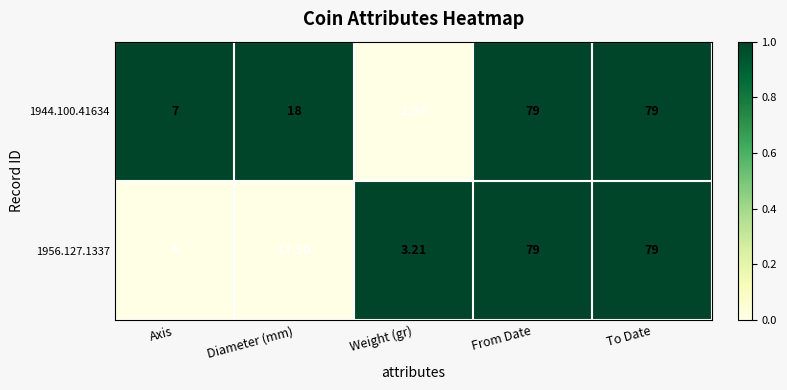

At which label does 1944.100.41634 reach its minimum?

Weight (gr)